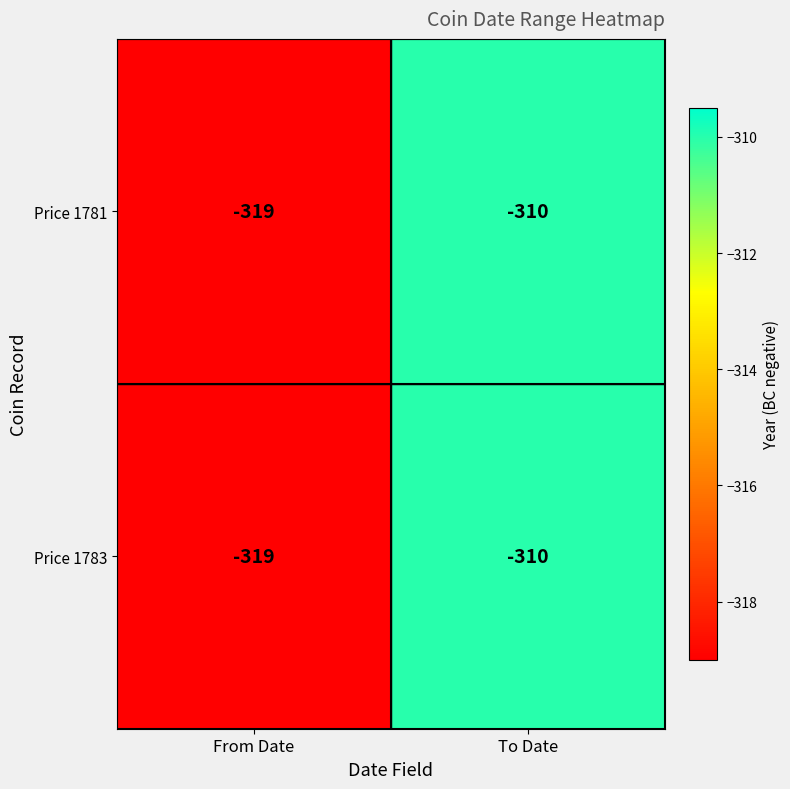

Reading right to left, list all the values displayed in this chart.

Price 1781: -310	-319
Price 1783: -310	-319